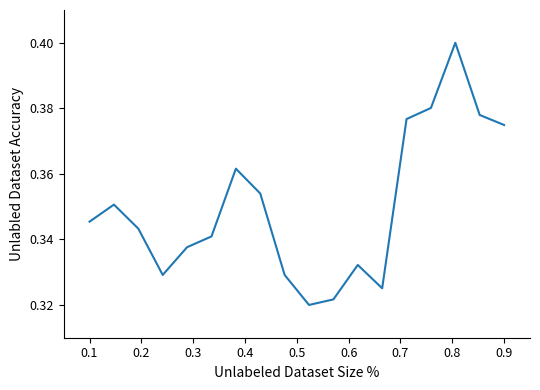

What is the sum of all values?

6.3